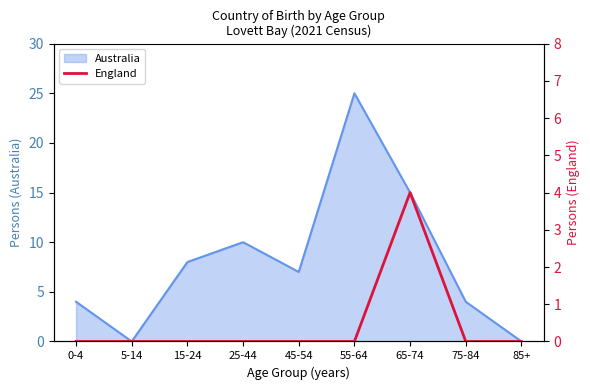

True or false: Australia has a value of 7 at 45-54.

True